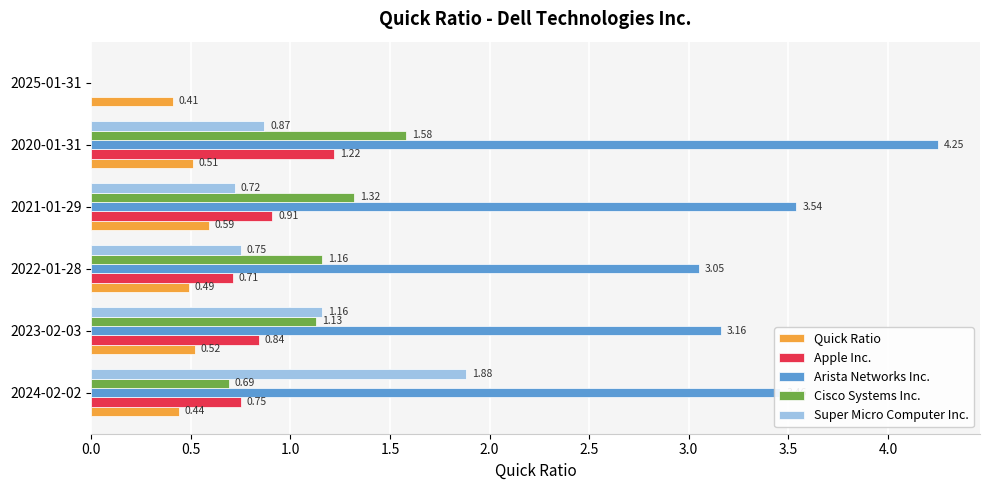

Is the value of Apple Inc. at 2020-01-31 greater than the value of Arista Networks Inc. at 2022-01-28?

No